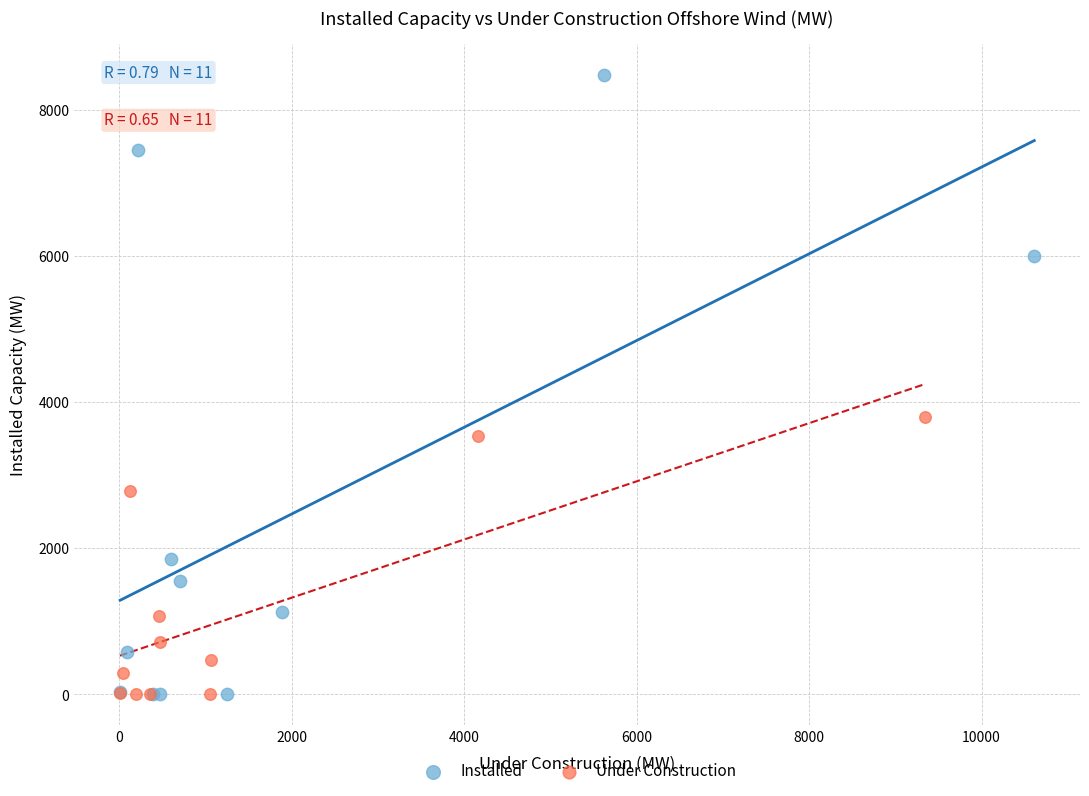

Which series contains the highest Y value?

Installed